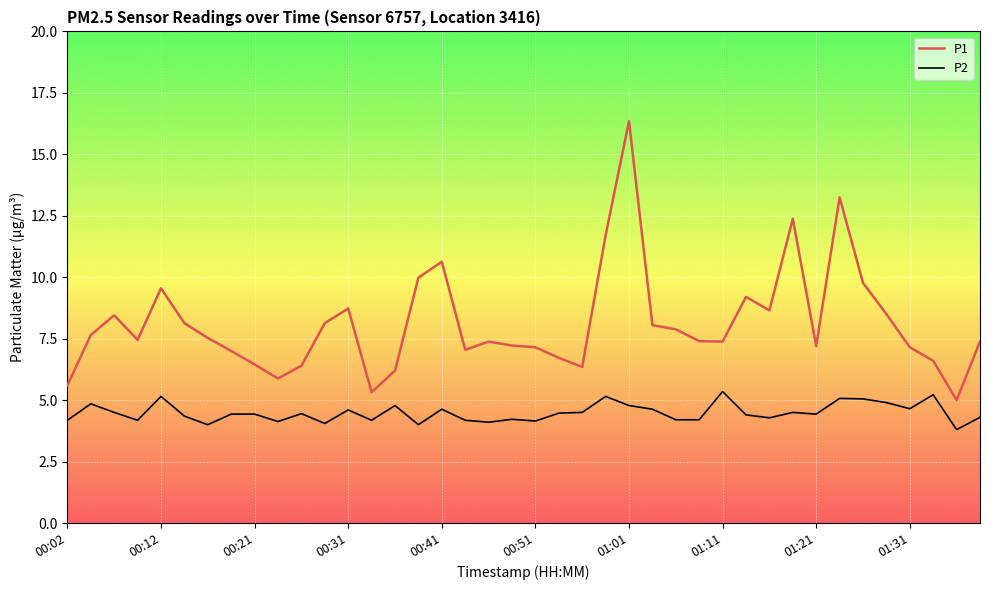

What are all the series names shown in the legend?

P1, P2